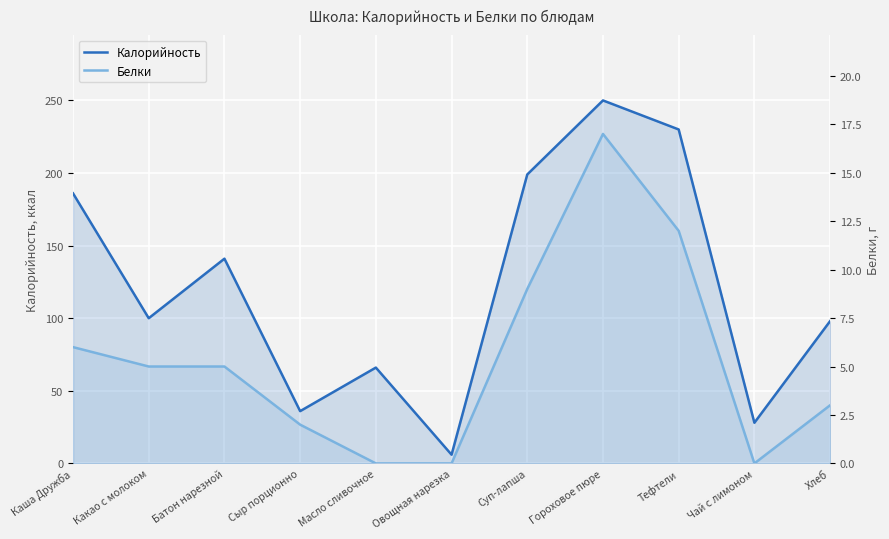

Which category has the lowest value across all series?

Масло сливочное